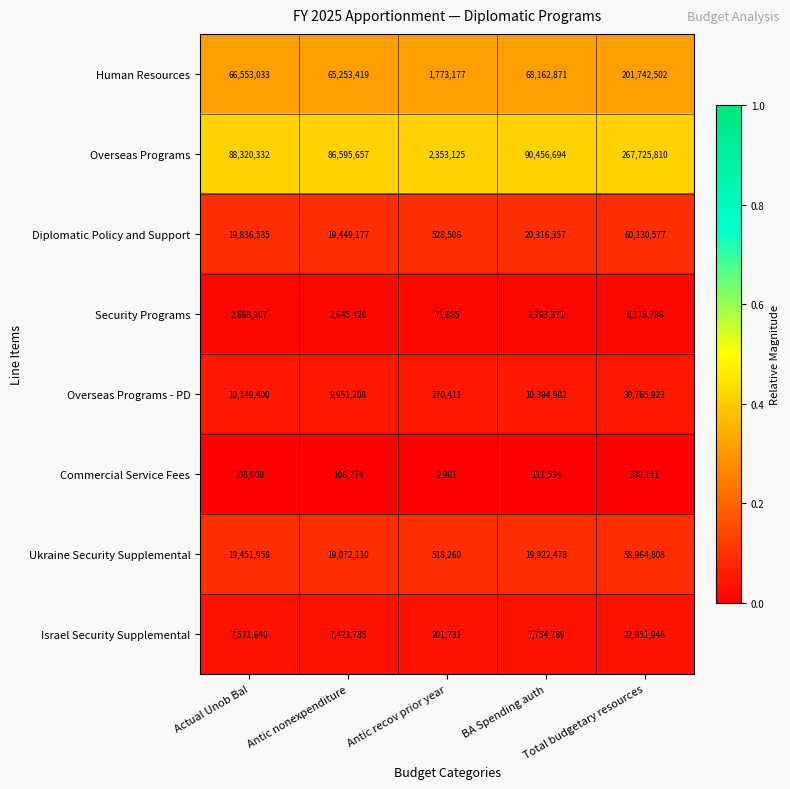

Which label corresponds to the smallest value in the chart?

Antic recov prior year